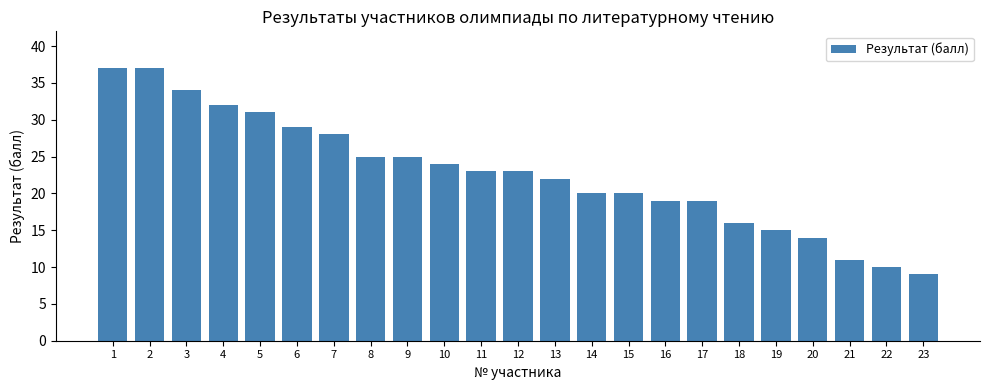

What is the average value?

23